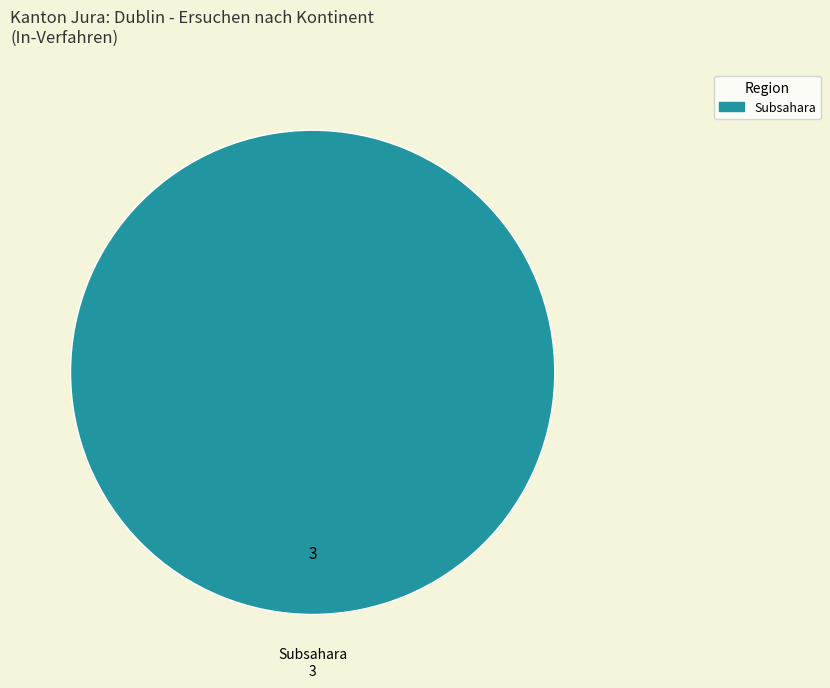

How many slices are in this pie chart?

1